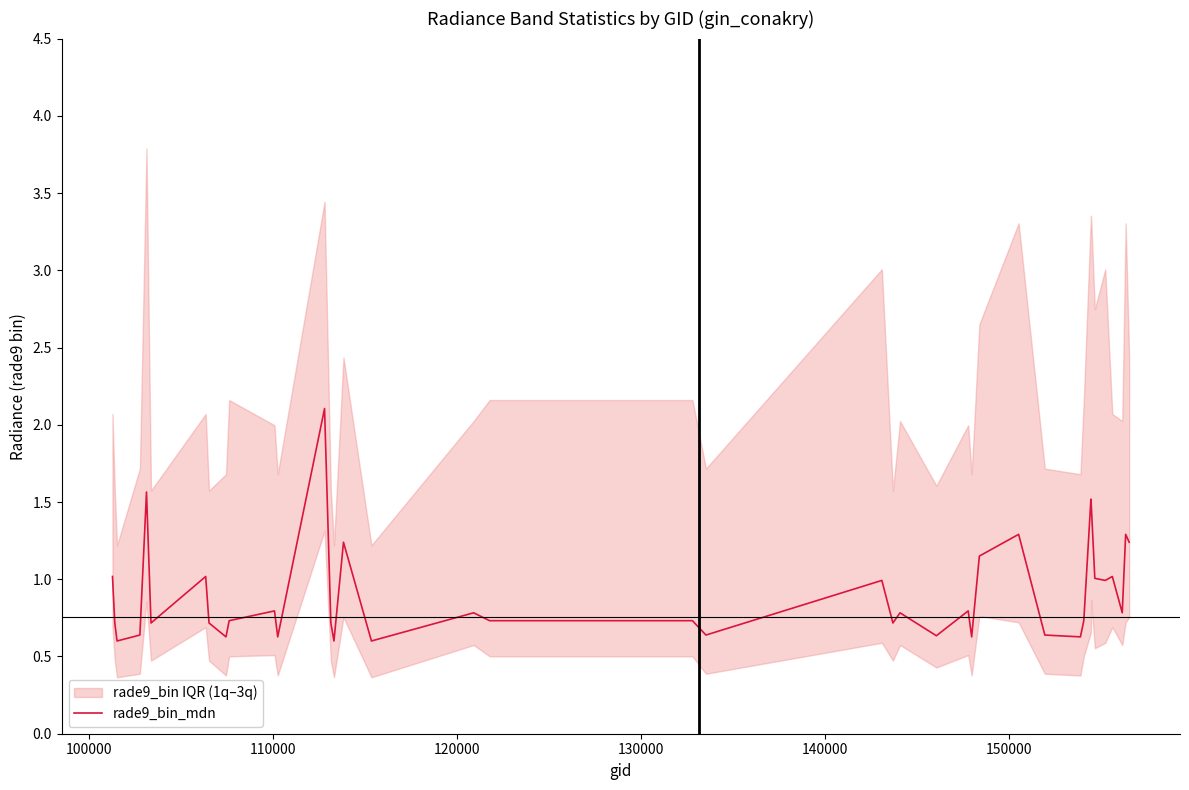

How many interior local valleys (lower than both neighbors) does the data have?

13